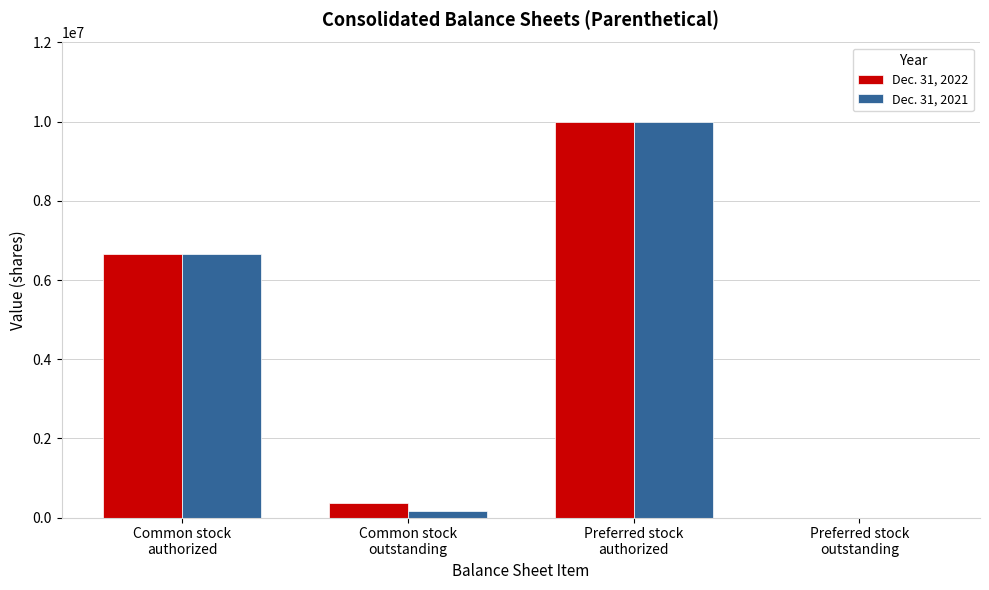

Reading left to right, list all the values displayed in this chart.

Dec. 31, 2022: Common stock
authorized=6666667	Common stock
outstanding=356587	Preferred stock
authorized=10000000	Preferred stock
outstanding=0
Dec. 31, 2021: Common stock
authorized=6666667	Common stock
outstanding=166667	Preferred stock
authorized=10000000	Preferred stock
outstanding=0